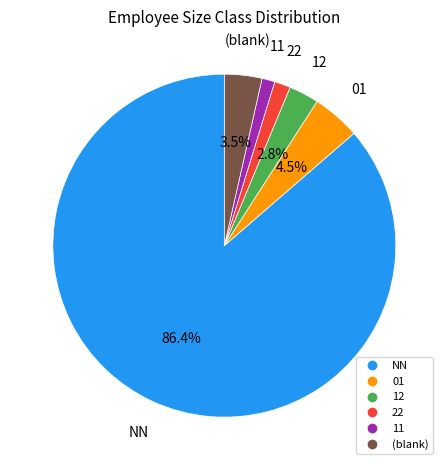

Count the number of slices in the pie.

6